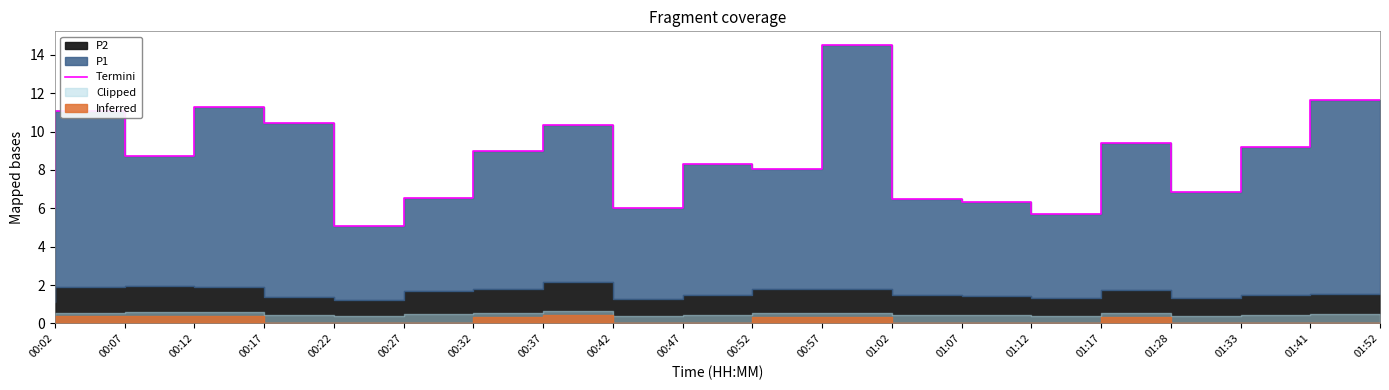

Where does the data first go above 8?

00:07